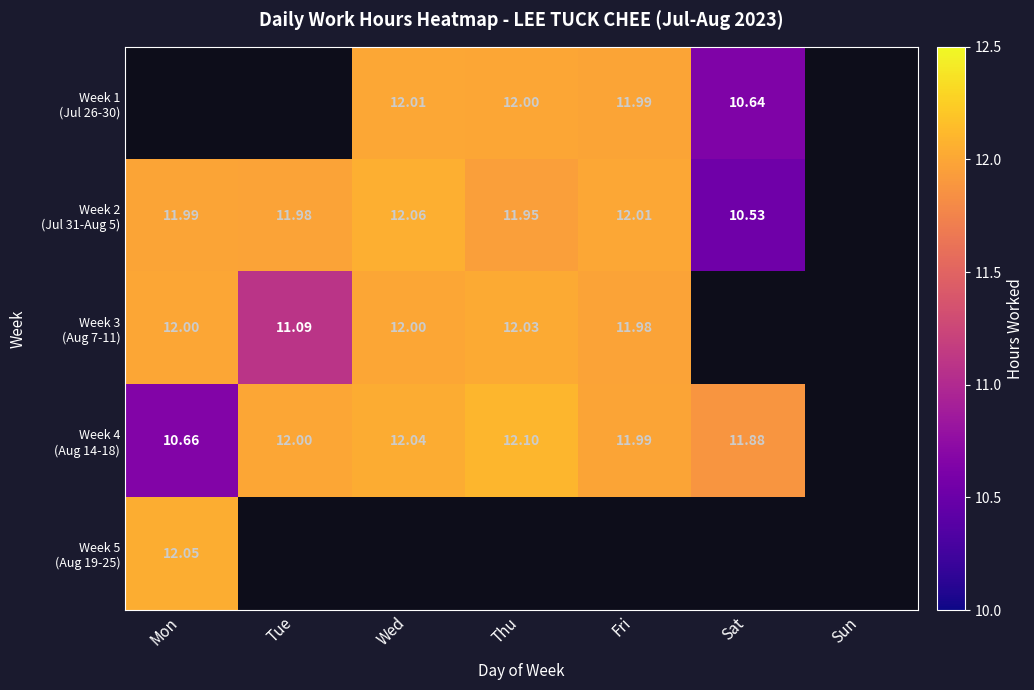

What is the spread (max minus min) of values at Thu?

0.2